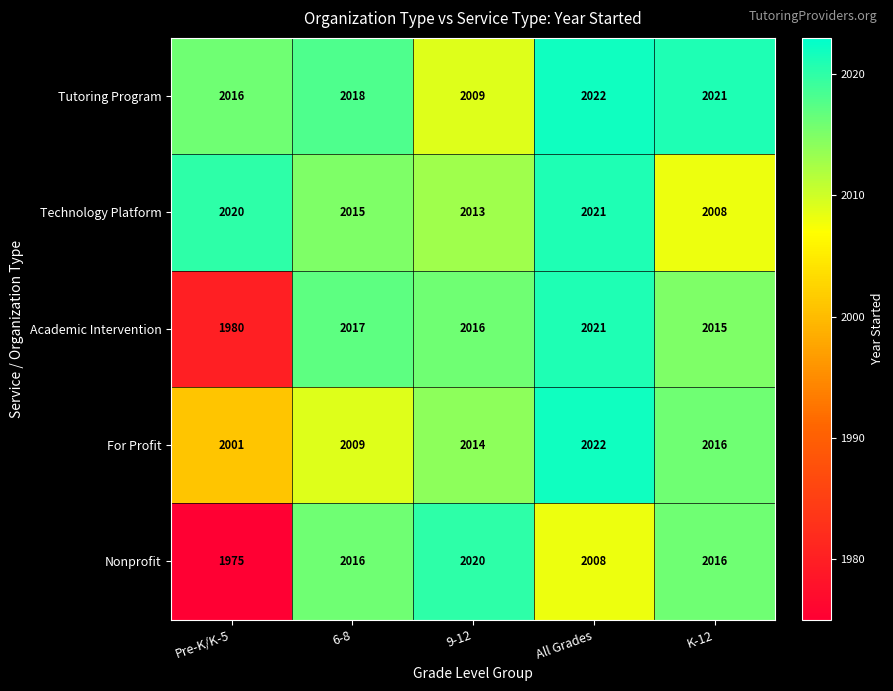

Which series changed the most between 9-12 and All Grades?

Tutoring Program